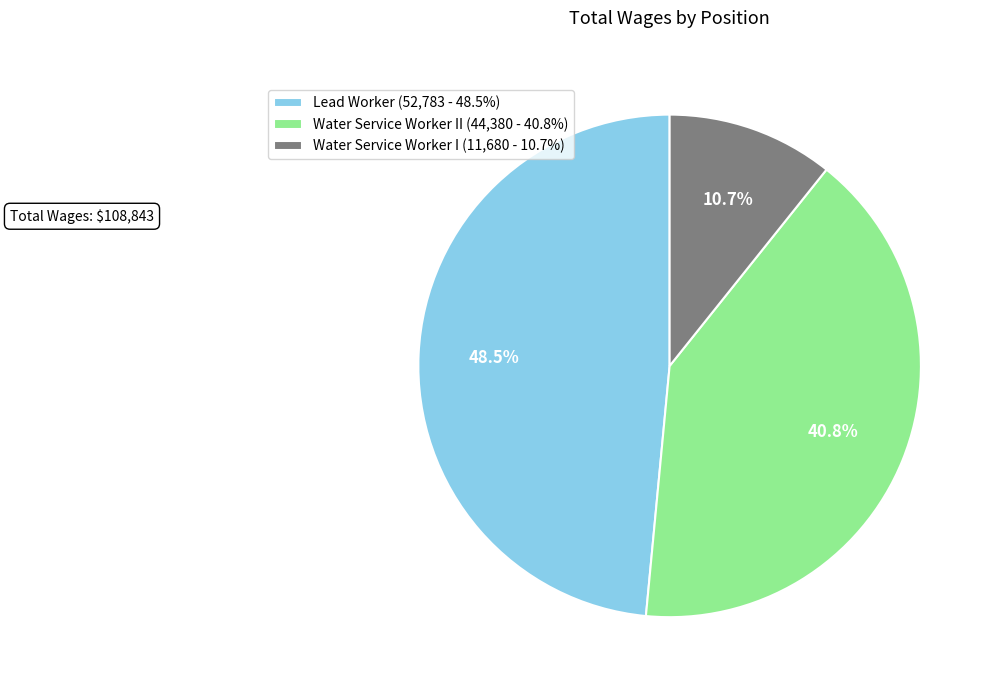

Which category has the smallest portion of the pie?

Water Service Worker I (11,680 - 10.7%)